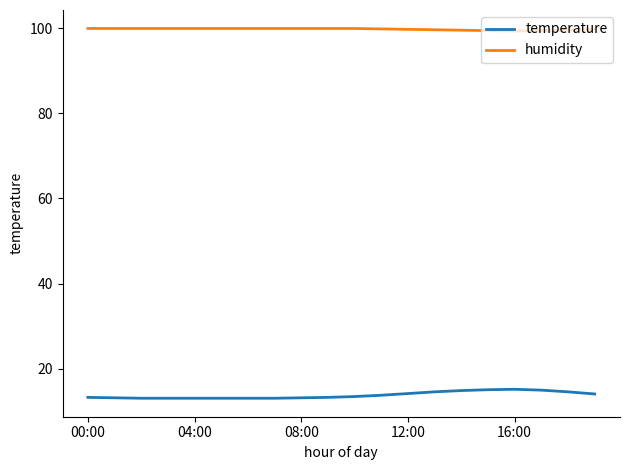

Which series has the largest total across all categories?

humidity